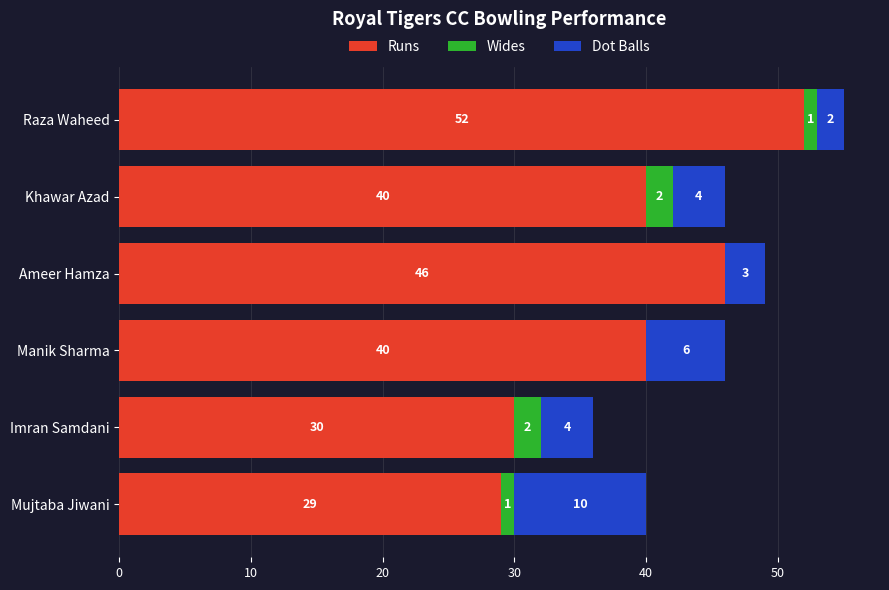

At which category is the sum across all series the highest?

Raza Waheed